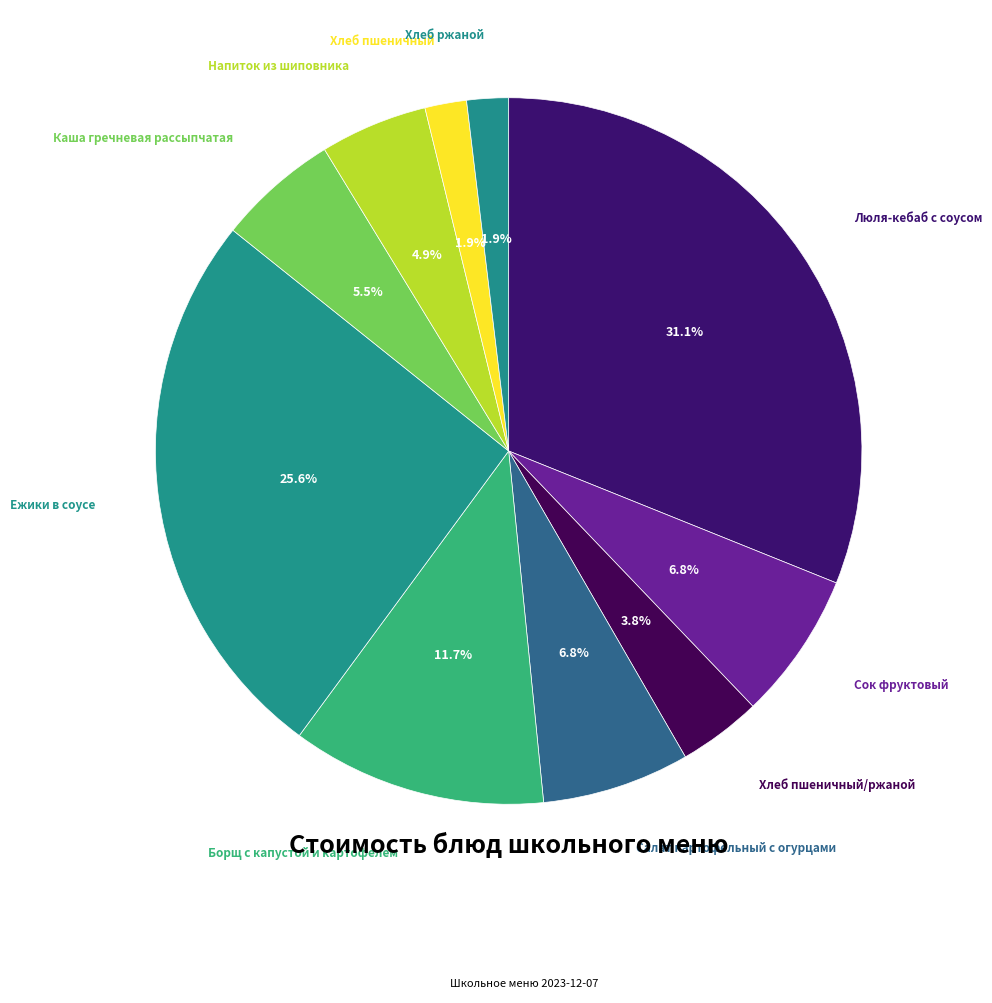

How many segments does this pie chart have?

10